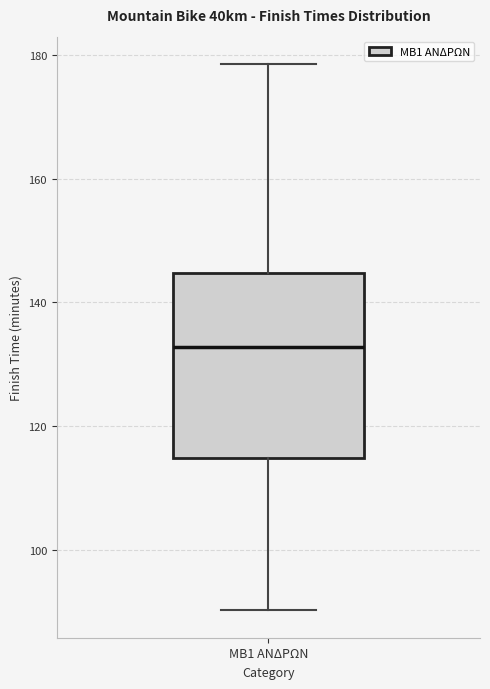

Transcribe this box plot: give where the median line is, the range the box spans, and where the two whiskers end, as read against the y-axis. The values are not printed on the chart, so give them approximately, as read against the axis.

median 132, box 114 to 144, whiskers 90 to 178